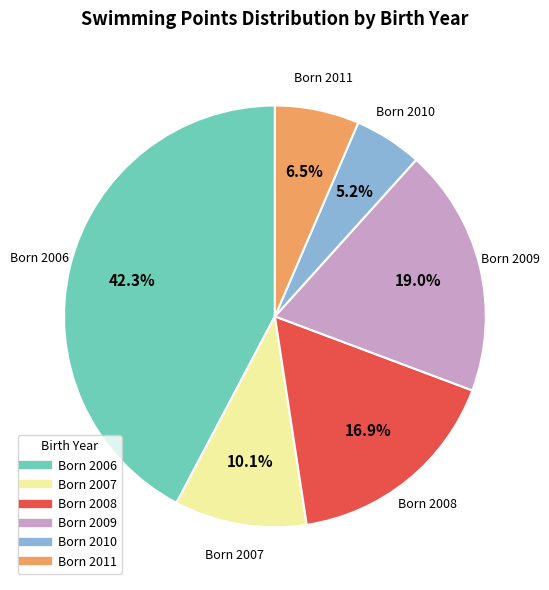

Does any single category account for the majority?

No